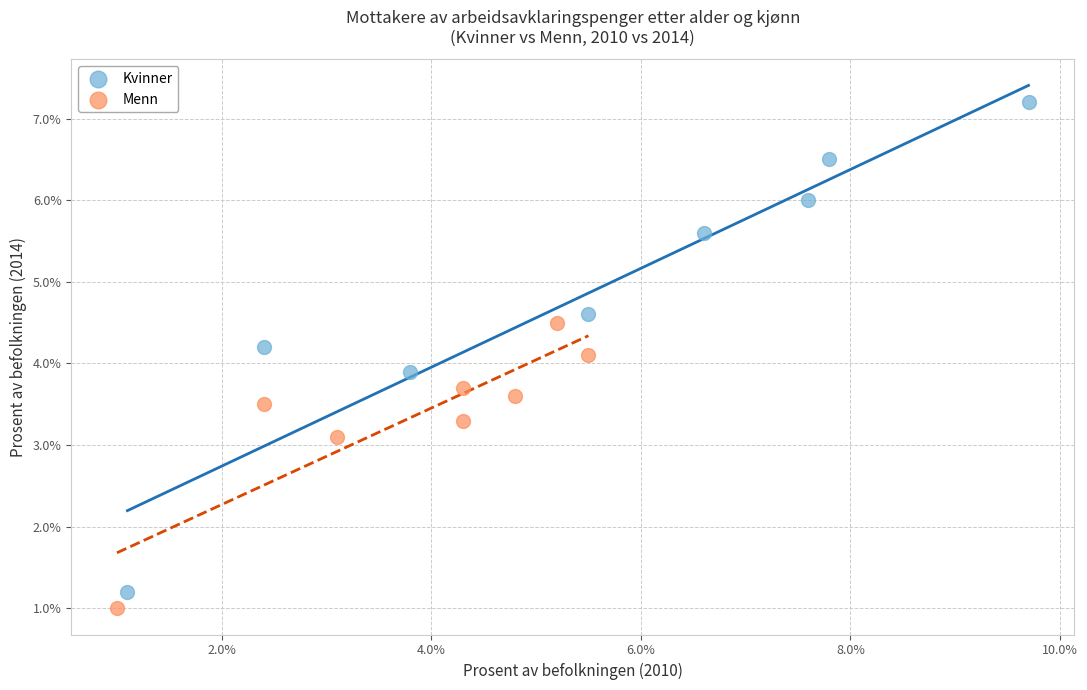

Which series has the largest Y range (max minus min)?

Kvinner